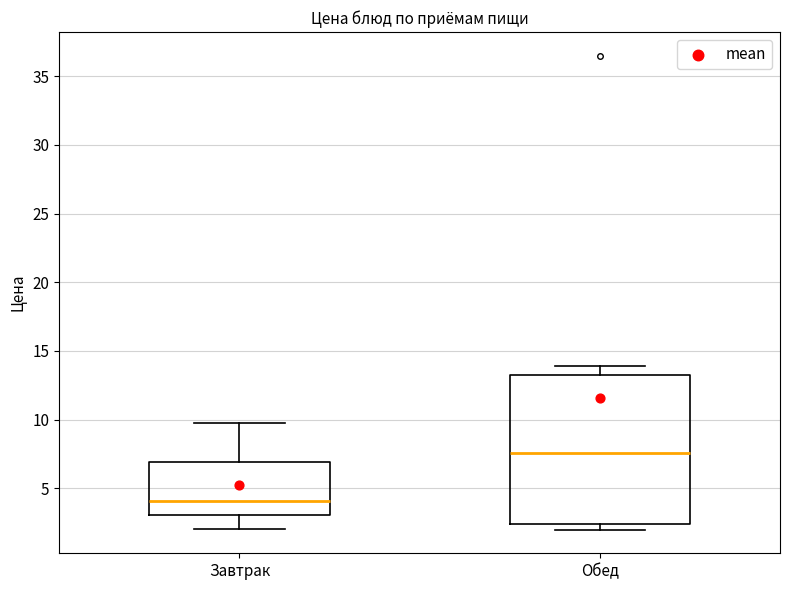

Reading left to right, read every box against the y-axis: the position of its median line, the range the box covers, and the ends of its whiskers. The values are not printed on the chart, so give them approximately, as read against the axis.

Завтрак: median 4.0, box 3.0 to 7.0, whiskers 2.0 to 10.0
Обед: median 7.5, box 2.5 to 13.5, whiskers 2.0 to 14.0